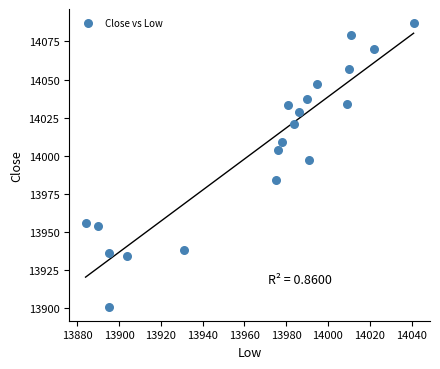

What Y value in the scatter plot is closest to 13994?

13997